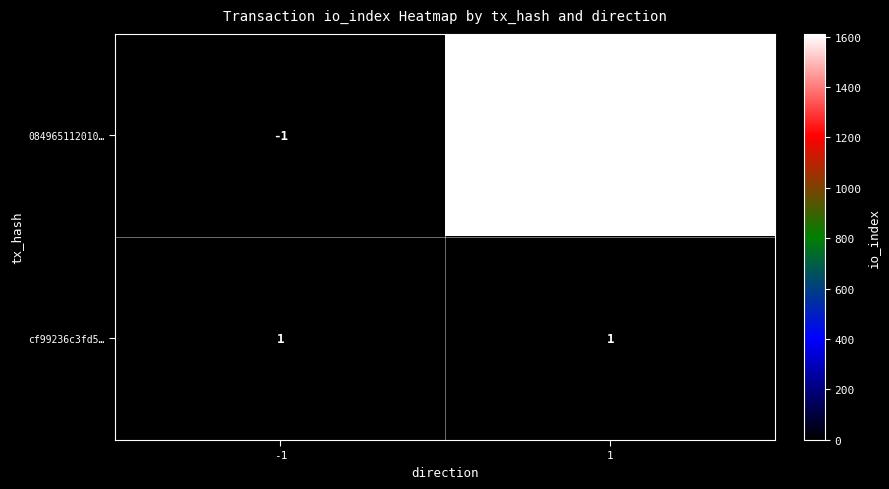

At 1, list the series in order from largest to smallest.

084965112010…, cf99236c3fd5…